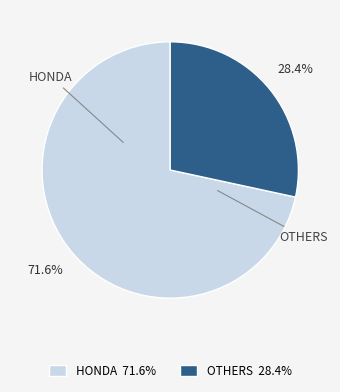

How many slices are in this pie chart?

2